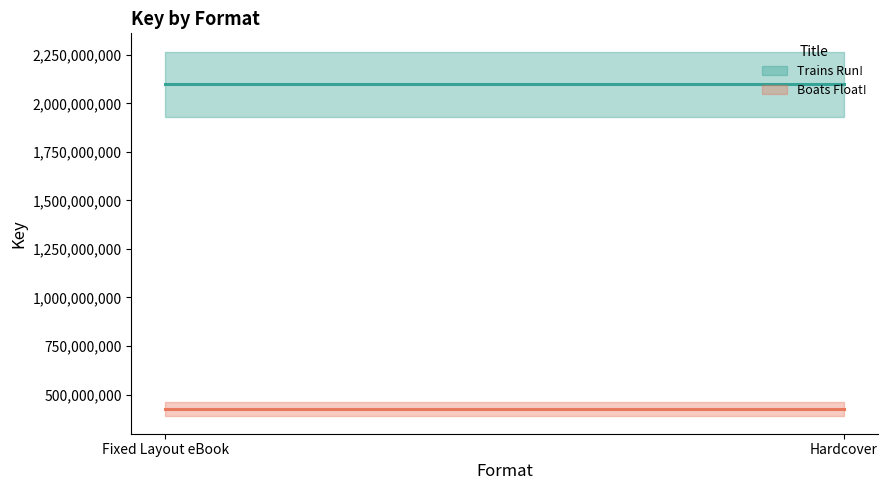

Reading left to right, what are all the values shown in this chart?

Trains Run!: Fixed Layout eBook=2099420816	Hardcover=2099420816
Boats Float!: Fixed Layout eBook=425815998	Hardcover=425815998